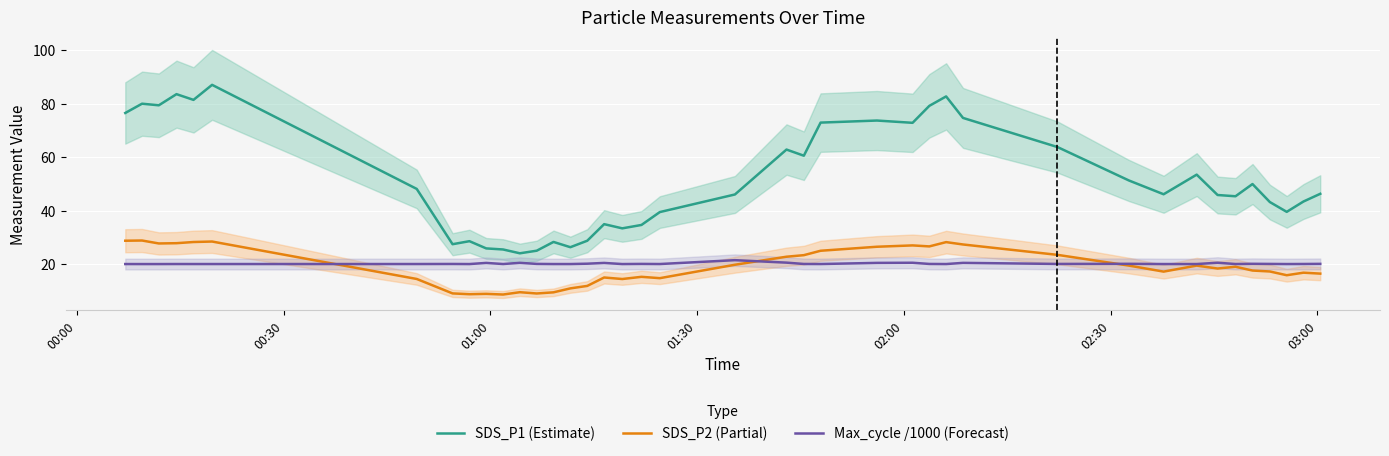

What is the lowest value of the Max_cycle /1000 (Forecast) series?

20.0